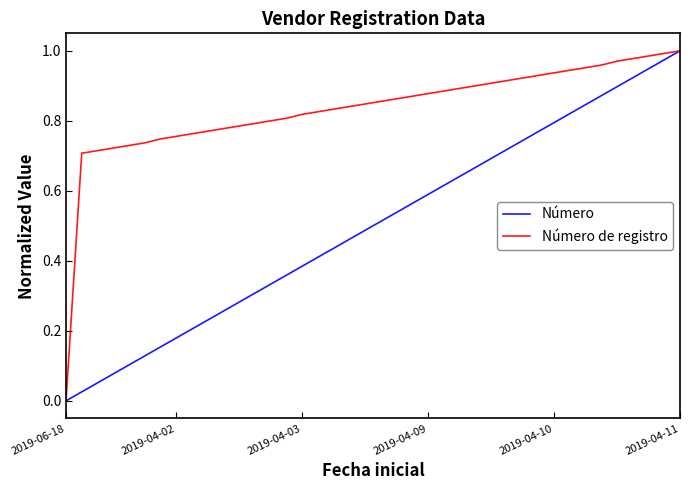

What are all the series names shown in the legend?

Número, Número de registro